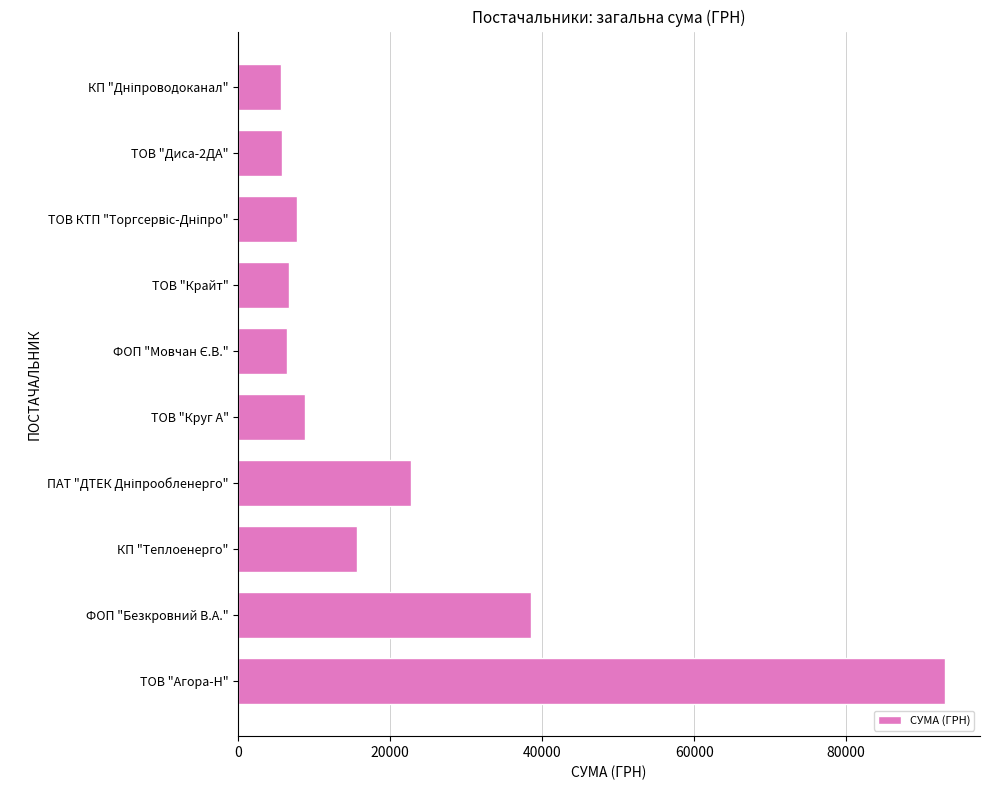

What is the change in value from ТОВ "Агора-Н" to ТОВ "Диса-2ДА"?

-87239.7